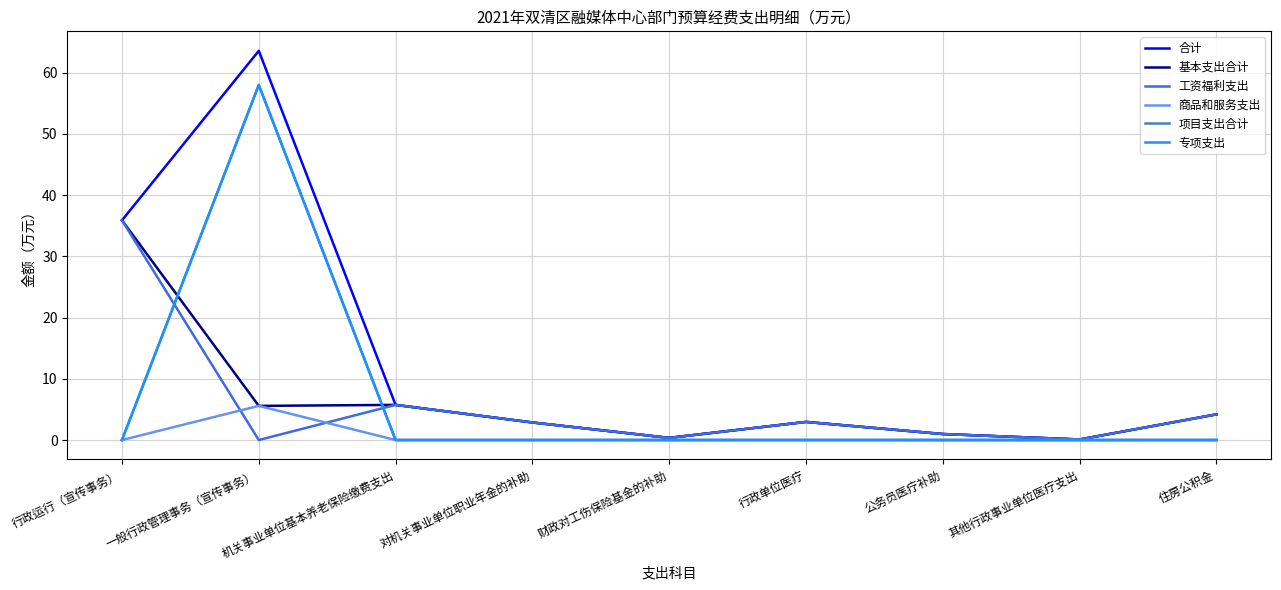

Is this an area chart (filled region under the line)?

No